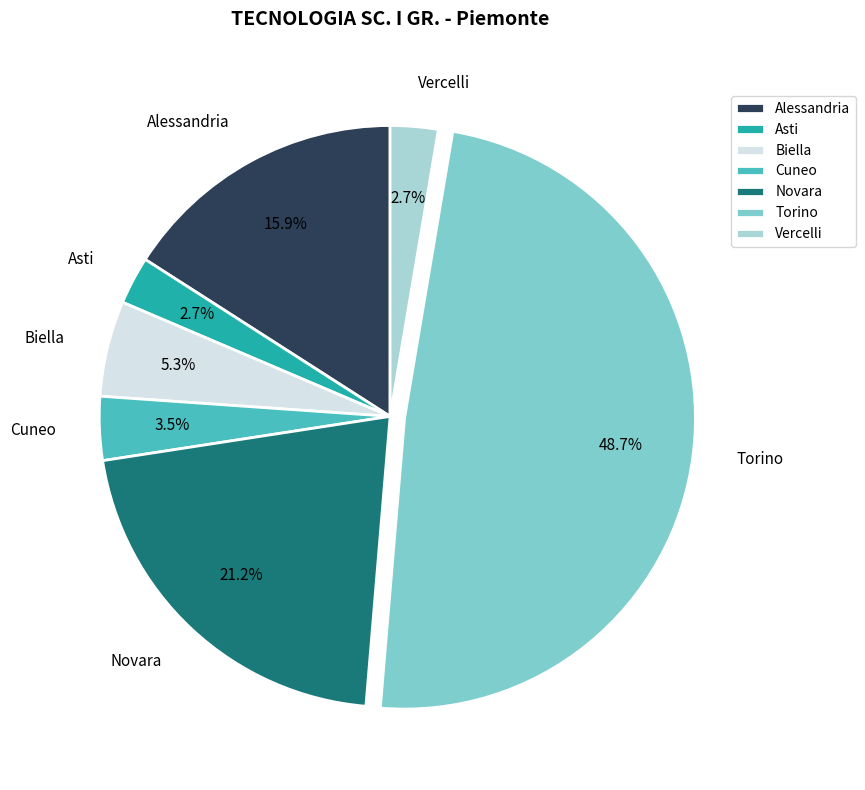

Which has a higher value, Vercelli or Biella?

Biella